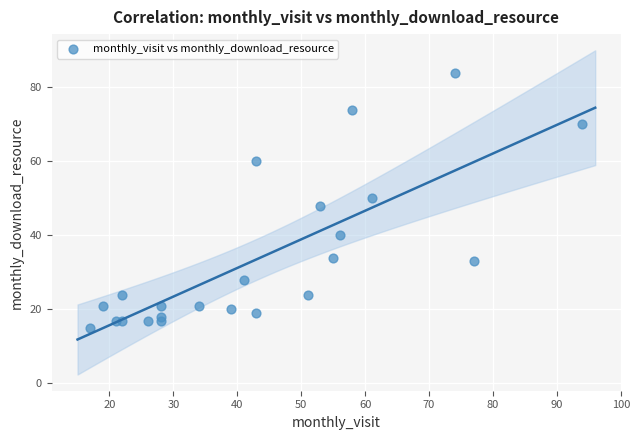

What is the range of Y values (max minus min)?

69